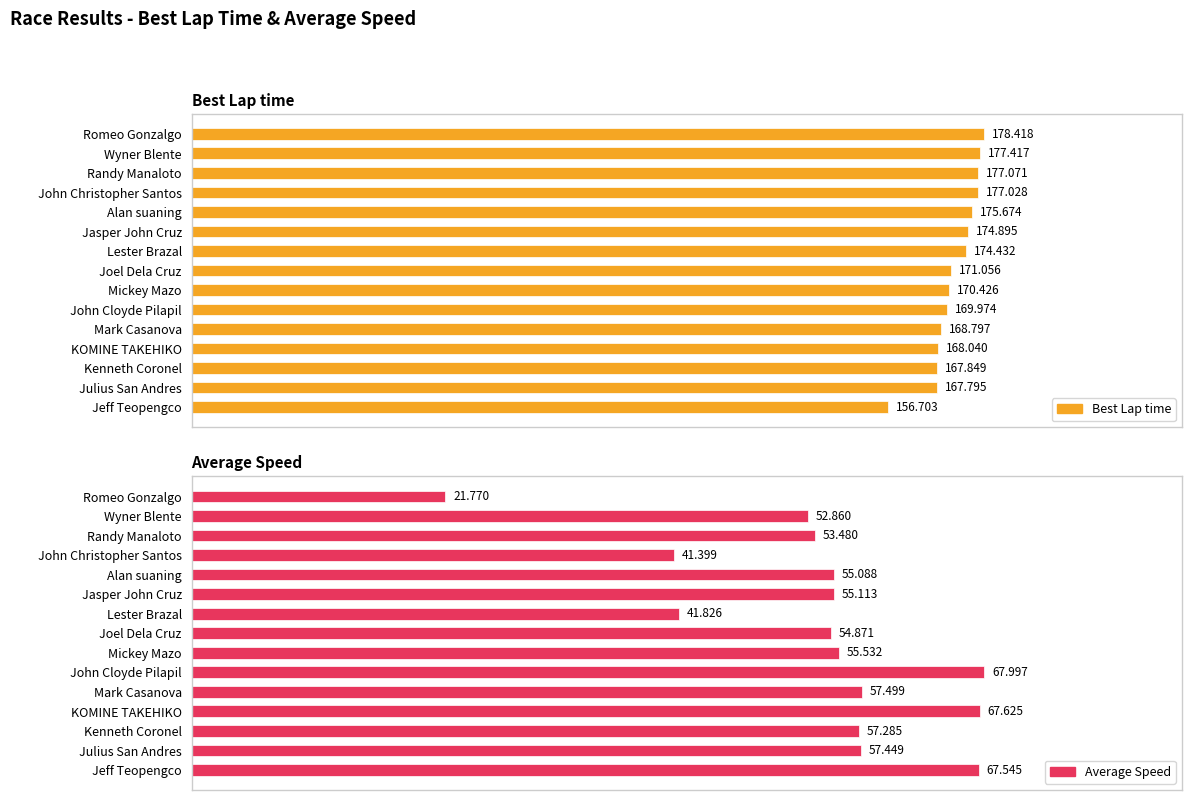

What is the difference between the highest and lowest values at Alan suaning?

120.6